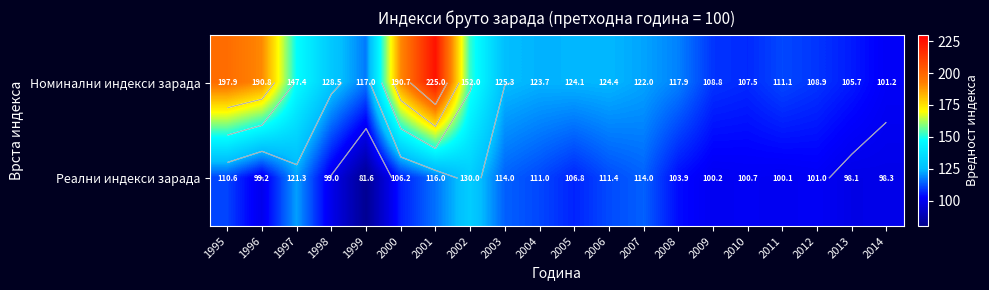

What is the spread (max minus min) of values at 2008?

14.0